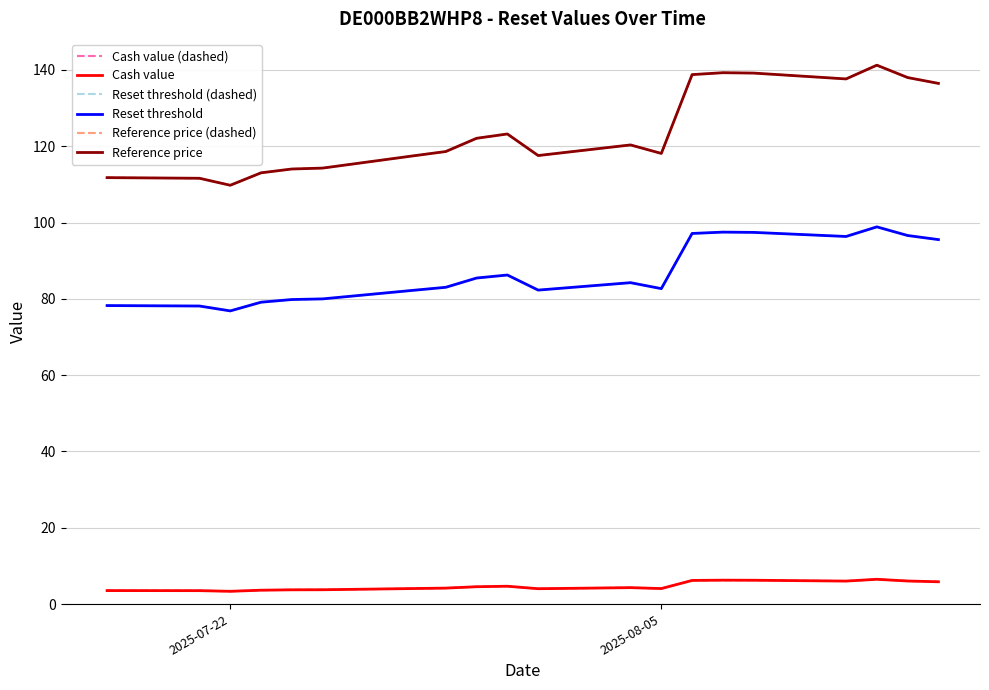

Does the chart have visible grid lines?

Yes